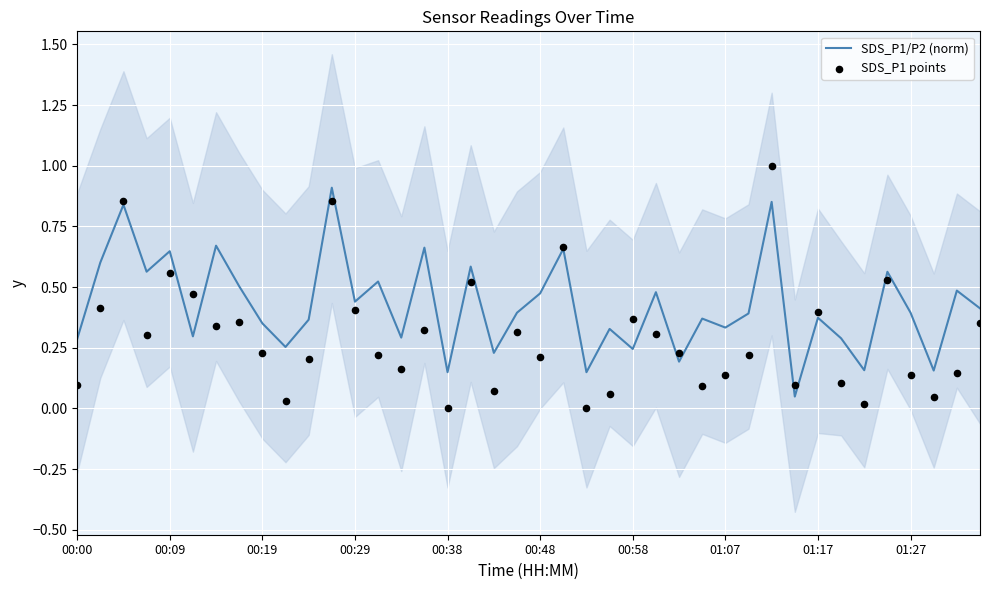

Which series has the largest total across all categories?

SDS_P1/P2 (norm)